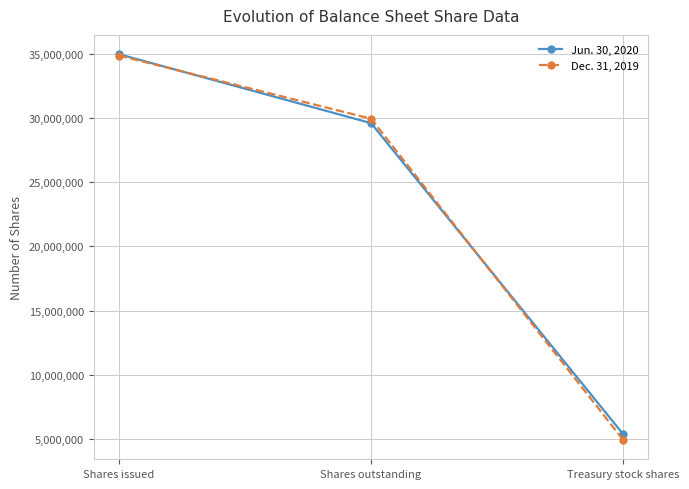

How many series are shown in this chart?

2